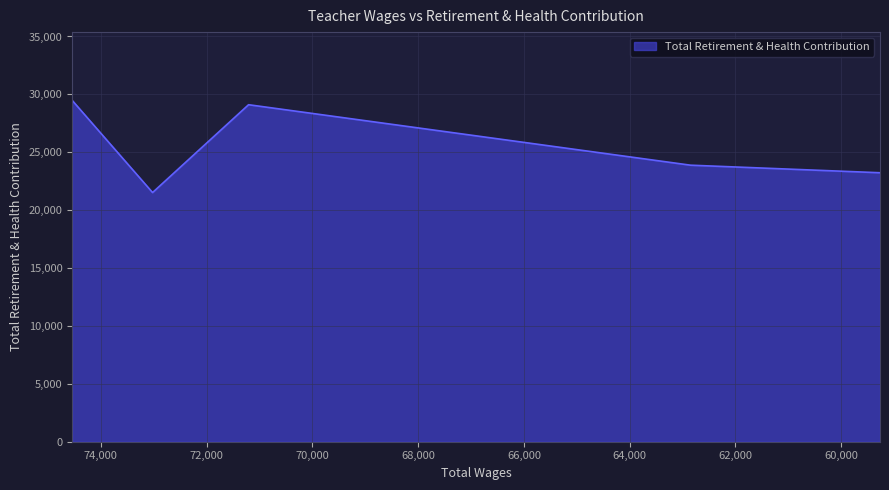

What is the ratio of the value at 62850 to the value at 59268?

1.0